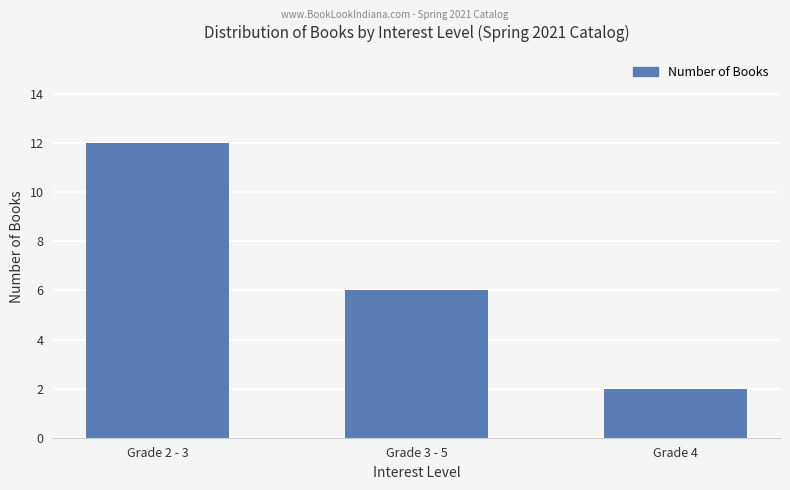

Which label corresponds to the smallest value in the chart?

Grade 4